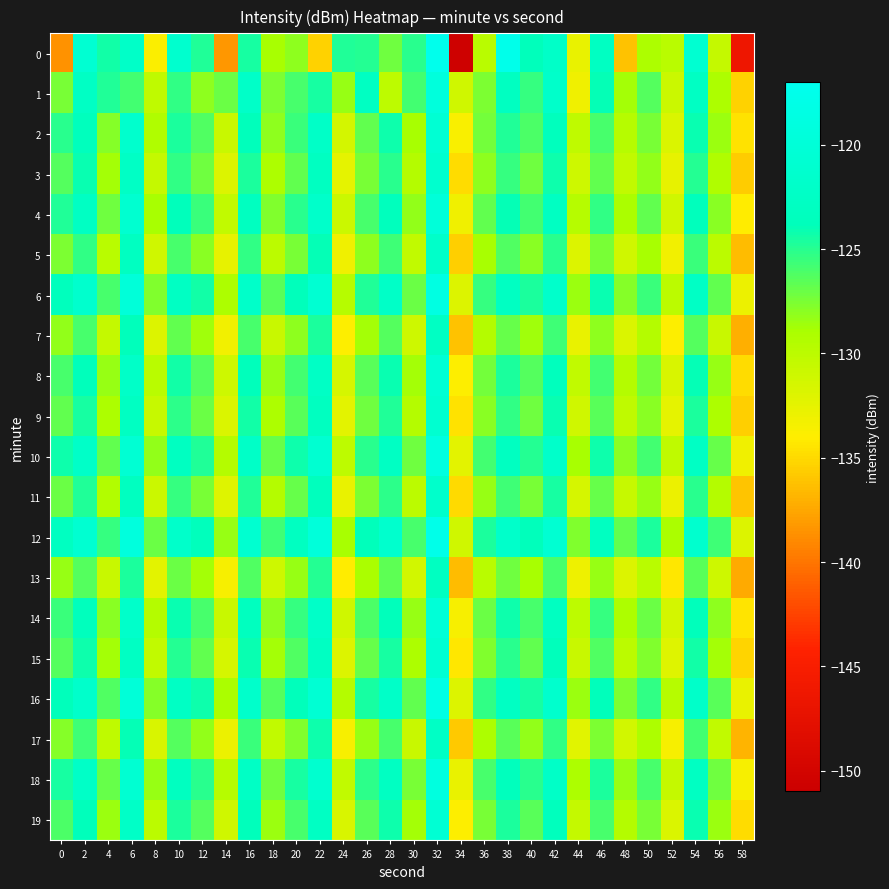

Reading right to left, transcribe all the data shown in this chart.

0: 58=-146.4	56=-130.5	54=-120.9	52=-129.9	50=-129.1	48=-136.1	46=-122.8	44=-132.7	42=-122.2	40=-123.8	38=-117.7	36=-129.8	34=-150.7	32=-117.4	30=-125.0	28=-127.2	26=-124.9	24=-124.8	22=-135.4	20=-128.1	18=-128.8	16=-124.5	14=-138.3	12=-124.7	10=-121.3	8=-133.8	6=-122.1	4=-124.4	2=-120.8	0=-138.6
1: 58=-135.4	56=-129.1	54=-122.6	52=-130.9	50=-126.3	48=-128.7	46=-124.0	44=-133.2	42=-121.8	40=-125.4	38=-123.1	36=-127.6	34=-131.2	32=-119.4	30=-125.8	28=-130.1	26=-122.9	24=-128.3	22=-124.5	20=-126.0	18=-127.6	16=-122.2	14=-127.1	12=-128.1	10=-125.3	8=-130.2	6=-125.8	4=-124.8	2=-122.5	0=-127.4
2: 58=-134.6	56=-128.5	54=-124.1	52=-131.8	50=-127.4	48=-129.7	46=-125.9	44=-130.2	42=-123.5	40=-126.1	38=-124.8	36=-127.3	34=-133.7	32=-120.5	30=-128.9	28=-124.2	26=-126.7	24=-131.4	22=-122.3	20=-125.6	18=-128.1	16=-123.9	14=-130.8	12=-126.2	10=-124.7	8=-129.3	6=-121.5	4=-127.8	2=-123.4	0=-125.1
3: 58=-135.7	56=-129.3	54=-124.9	52=-132.6	50=-128.2	48=-130.4	46=-126.7	44=-131.0	42=-124.3	40=-127.2	38=-125.5	36=-128.1	34=-134.8	32=-121.3	30=-129.6	28=-125.0	26=-127.4	24=-132.5	22=-123.1	20=-126.8	18=-129.2	16=-124.6	14=-131.9	12=-127.1	10=-125.3	8=-130.5	6=-122.4	4=-128.7	2=-124.1	0=-126.3
4: 58=-134.1	56=-127.9	54=-123.6	52=-131.2	50=-126.8	48=-129.0	46=-125.3	44=-129.7	42=-122.9	40=-125.8	38=-124.0	36=-126.7	34=-133.1	32=-119.9	30=-128.2	28=-123.5	26=-126.0	24=-130.9	22=-121.8	20=-125.1	18=-127.7	16=-123.2	14=-130.3	12=-125.6	10=-123.8	8=-128.9	6=-121.0	4=-127.2	2=-122.7	0=-124.8
5: 58=-136.4	56=-130.0	54=-125.6	52=-133.3	50=-128.9	48=-131.1	46=-127.4	44=-132.0	42=-125.0	40=-127.9	38=-126.2	36=-128.9	34=-135.5	32=-122.0	30=-130.3	28=-125.7	26=-128.1	24=-133.2	22=-124.0	20=-127.4	18=-130.0	16=-125.3	14=-132.6	12=-127.9	10=-126.0	8=-131.2	6=-123.1	4=-129.8	2=-125.3	0=-127.5
6: 58=-132.9	56=-126.7	54=-122.4	52=-130.0	50=-125.6	48=-127.8	46=-124.1	44=-128.5	42=-121.7	40=-124.6	38=-122.8	36=-125.5	34=-131.9	32=-118.7	30=-127.0	28=-122.3	26=-124.8	24=-129.7	22=-120.6	20=-123.9	18=-126.5	16=-122.0	14=-129.1	12=-124.4	10=-122.6	8=-127.7	6=-119.8	4=-126.0	2=-121.4	0=-123.5
7: 58=-137.1	56=-130.7	54=-126.3	52=-134.0	50=-129.6	48=-131.8	46=-128.1	44=-132.7	42=-125.7	40=-128.6	38=-126.9	36=-129.6	34=-136.2	32=-122.7	30=-131.0	28=-126.4	26=-128.8	24=-133.9	22=-124.7	20=-128.1	18=-130.7	16=-126.0	14=-133.3	12=-128.6	10=-126.7	8=-132.0	6=-123.8	4=-130.5	2=-126.0	0=-128.2
8: 58=-134.8	56=-128.4	54=-124.0	52=-131.7	50=-127.3	48=-129.5	46=-125.8	44=-130.4	42=-123.4	40=-126.3	38=-124.6	36=-127.3	34=-133.9	32=-120.4	30=-128.7	28=-124.1	26=-126.5	24=-131.6	22=-122.4	20=-125.8	18=-128.4	16=-123.7	14=-131.0	12=-126.3	10=-124.4	8=-129.8	6=-122.1	4=-128.3	2=-123.8	0=-125.9
9: 58=-135.5	56=-129.1	54=-124.7	52=-132.5	50=-128.0	48=-130.2	46=-126.5	44=-131.1	42=-124.1	40=-127.1	38=-125.3	36=-128.0	34=-134.6	32=-121.1	30=-129.5	28=-124.8	26=-127.2	24=-132.3	22=-123.2	20=-126.5	18=-129.1	16=-124.4	14=-131.8	12=-127.0	10=-125.2	8=-130.6	6=-122.8	4=-129.1	2=-124.5	0=-126.7
10: 58=-133.2	56=-126.9	54=-122.5	52=-130.2	50=-125.8	48=-128.0	46=-124.3	44=-128.9	42=-121.9	40=-124.9	38=-123.1	36=-125.8	34=-132.4	32=-118.9	30=-127.2	28=-122.6	26=-125.0	24=-130.1	22=-120.9	20=-124.3	18=-126.9	16=-122.2	14=-129.5	12=-124.8	10=-123.0	8=-128.2	6=-120.5	4=-126.7	2=-122.1	0=-124.3
11: 58=-136.0	56=-129.5	54=-125.1	52=-132.9	50=-128.4	48=-130.6	46=-126.9	44=-131.5	42=-124.5	40=-127.4	38=-125.7	36=-128.4	34=-135.0	32=-121.6	30=-129.9	28=-125.2	26=-127.6	24=-132.7	22=-123.5	20=-126.9	18=-129.5	16=-124.8	14=-132.1	12=-127.4	10=-125.5	8=-130.9	6=-123.2	4=-129.4	2=-124.8	0=-127.0
12: 58=-132.0	56=-125.7	54=-121.3	52=-129.0	50=-124.6	48=-126.8	46=-123.1	44=-127.7	42=-120.7	40=-123.7	38=-121.9	36=-124.6	34=-131.2	32=-117.7	30=-126.0	28=-121.4	26=-123.8	24=-128.9	22=-119.7	20=-123.1	18=-125.7	16=-121.0	14=-128.3	12=-123.6	10=-121.8	8=-127.0	6=-119.3	4=-125.5	2=-120.9	0=-123.1
13: 58=-137.4	56=-131.0	54=-126.5	52=-134.3	50=-129.8	48=-132.0	46=-128.3	44=-133.0	42=-125.9	40=-128.9	38=-127.2	36=-129.8	34=-136.4	32=-123.0	30=-131.3	28=-126.6	26=-129.0	24=-134.1	22=-124.9	20=-128.4	18=-131.0	16=-126.2	14=-133.5	12=-128.8	10=-127.0	8=-132.3	6=-124.6	4=-130.8	2=-126.3	0=-128.4
14: 58=-134.5	56=-128.1	54=-123.7	52=-131.4	50=-127.0	48=-129.1	46=-125.4	44=-130.1	42=-123.1	40=-126.0	38=-124.3	36=-127.0	34=-133.5	32=-120.1	30=-128.4	28=-123.7	26=-126.1	24=-131.2	22=-122.1	20=-125.5	18=-128.1	16=-123.3	14=-130.7	12=-125.9	10=-124.1	8=-129.5	6=-121.8	4=-128.0	2=-123.4	0=-125.6
15: 58=-135.3	56=-128.8	54=-124.4	52=-132.1	50=-127.7	48=-129.9	46=-126.2	44=-130.8	42=-123.8	40=-126.8	38=-125.0	36=-127.7	34=-134.3	32=-120.8	30=-129.1	28=-124.5	26=-126.9	24=-131.9	22=-122.9	20=-126.2	18=-128.8	16=-124.1	14=-131.5	12=-126.7	10=-124.9	8=-130.3	6=-122.6	4=-128.8	2=-124.2	0=-126.4
16: 58=-132.8	56=-126.5	54=-122.0	52=-129.7	50=-125.3	48=-127.6	46=-123.9	44=-128.5	42=-121.5	40=-124.5	38=-122.7	36=-125.3	34=-132.0	32=-118.4	30=-126.7	28=-122.1	26=-124.5	24=-129.6	22=-120.5	20=-123.8	18=-126.4	16=-121.7	14=-129.0	12=-124.3	10=-122.5	8=-127.8	6=-120.0	4=-126.2	2=-121.7	0=-123.8
17: 58=-136.8	56=-130.3	54=-125.8	52=-133.6	50=-129.1	48=-131.3	46=-127.6	44=-132.2	42=-125.3	40=-128.2	38=-126.5	36=-129.2	34=-135.8	32=-122.4	30=-130.7	28=-126.0	26=-128.4	24=-133.5	22=-124.3	20=-127.7	18=-130.4	16=-125.6	14=-132.9	12=-128.2	10=-126.4	8=-131.7	6=-124.0	4=-130.2	2=-125.7	0=-127.8
18: 58=-133.6	56=-127.2	54=-122.8	52=-130.5	50=-126.0	48=-128.3	46=-124.6	44=-129.2	42=-122.2	40=-125.1	38=-123.4	36=-126.0	34=-132.7	32=-119.1	30=-127.4	28=-122.8	26=-125.2	24=-130.3	22=-121.2	20=-124.5	18=-127.1	16=-122.4	14=-129.7	12=-125.0	10=-123.2	8=-128.4	6=-120.7	4=-126.9	2=-122.3	0=-124.5
19: 58=-134.9	56=-128.5	54=-124.1	52=-131.8	50=-127.4	48=-129.6	46=-125.9	44=-130.5	42=-123.5	40=-126.5	38=-124.7	36=-127.4	34=-134.0	32=-120.5	30=-128.8	28=-124.2	26=-126.5	24=-131.7	22=-122.6	20=-125.9	18=-128.5	16=-123.8	14=-131.2	12=-126.4	10=-124.6	8=-130.0	6=-122.3	4=-128.5	2=-123.9	0=-126.1